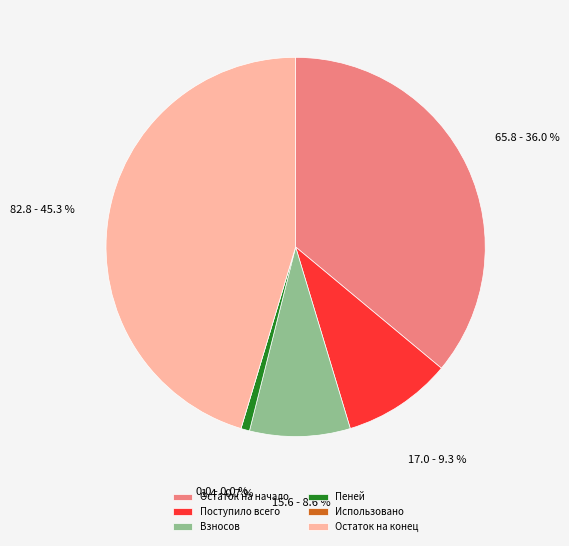

What is the total percentage of Пеней and Поступило всего?

10.0%